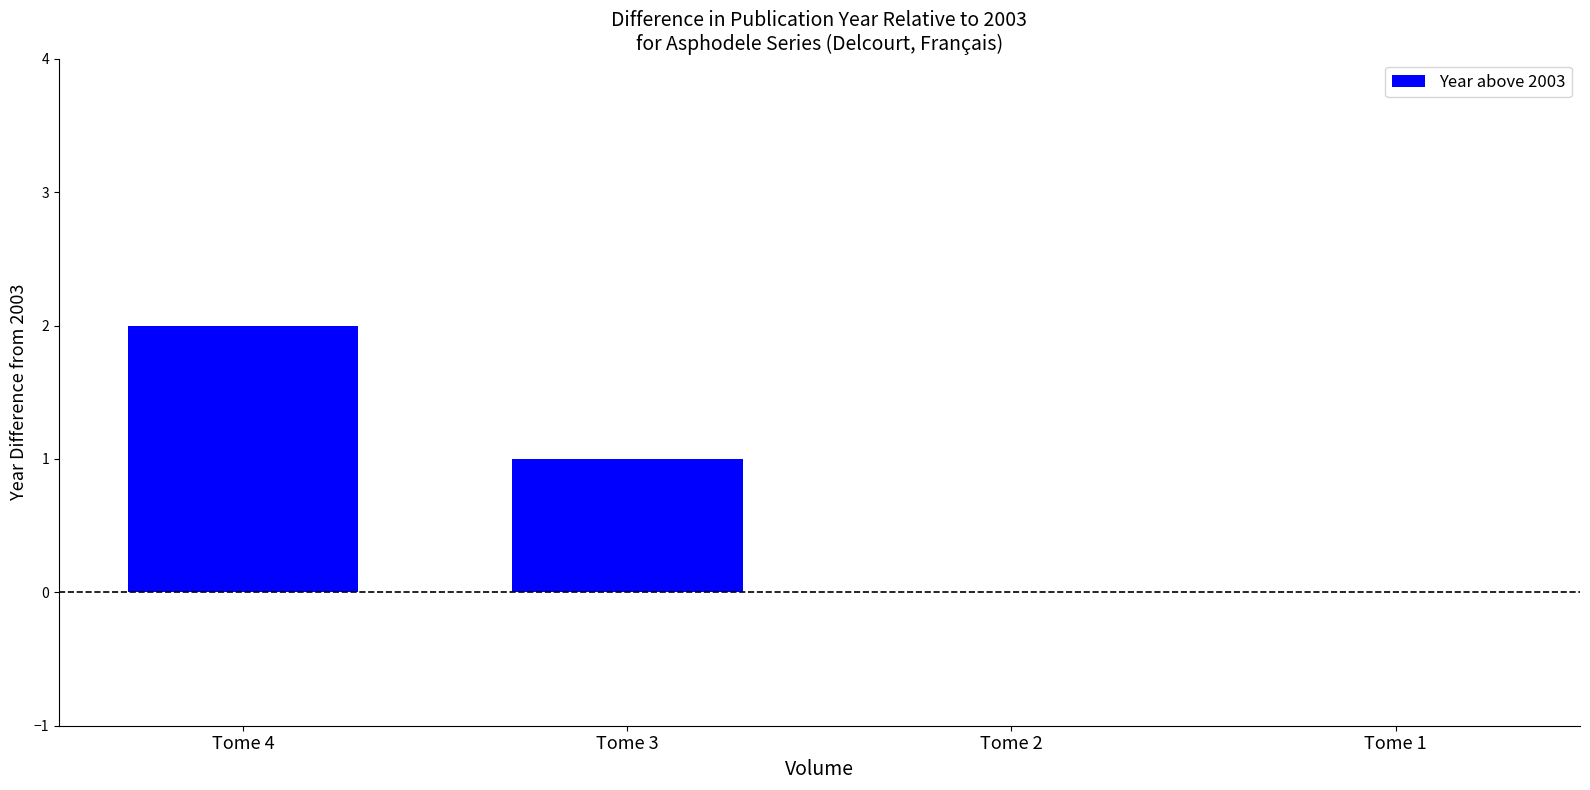

True or false: the data shows -1 at Tome 1.

False